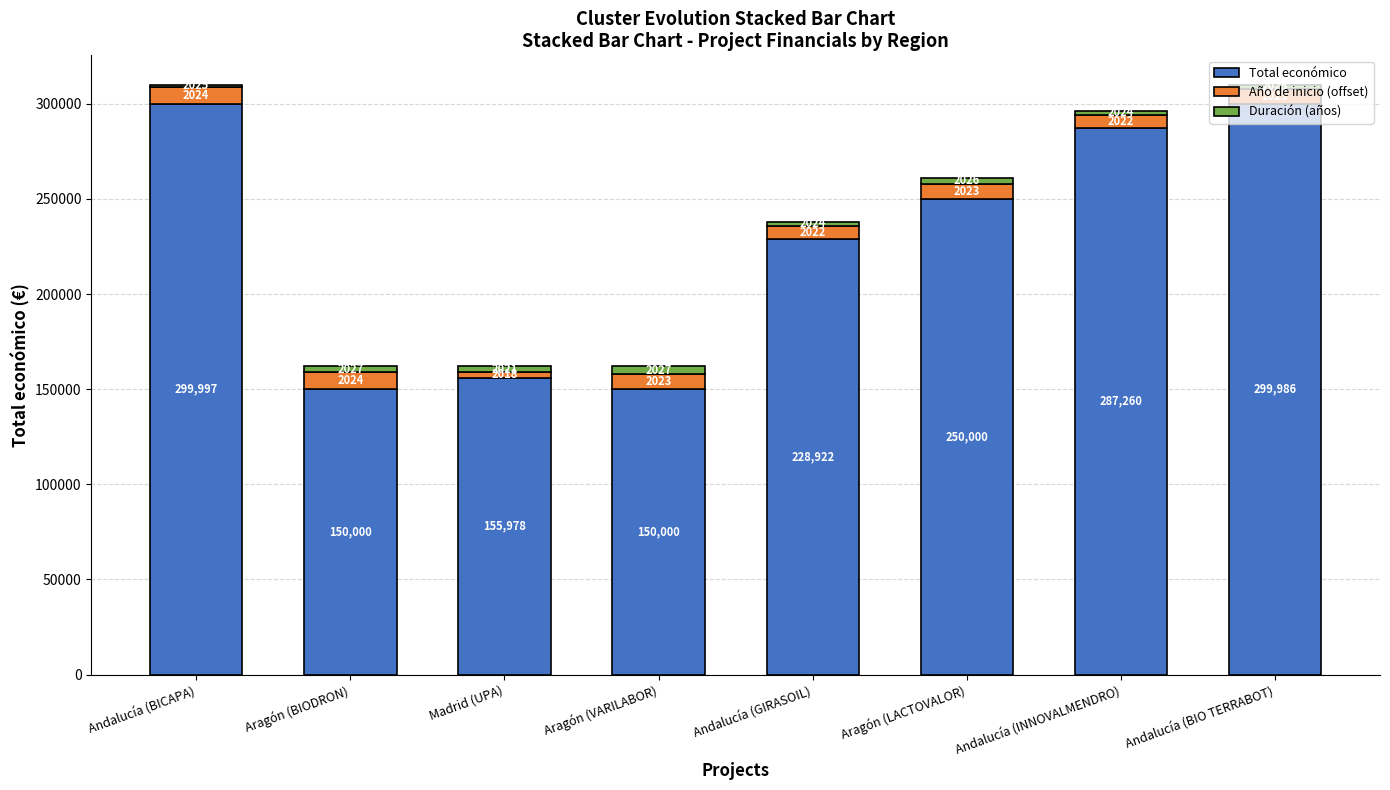

How many bars are there in total?

8